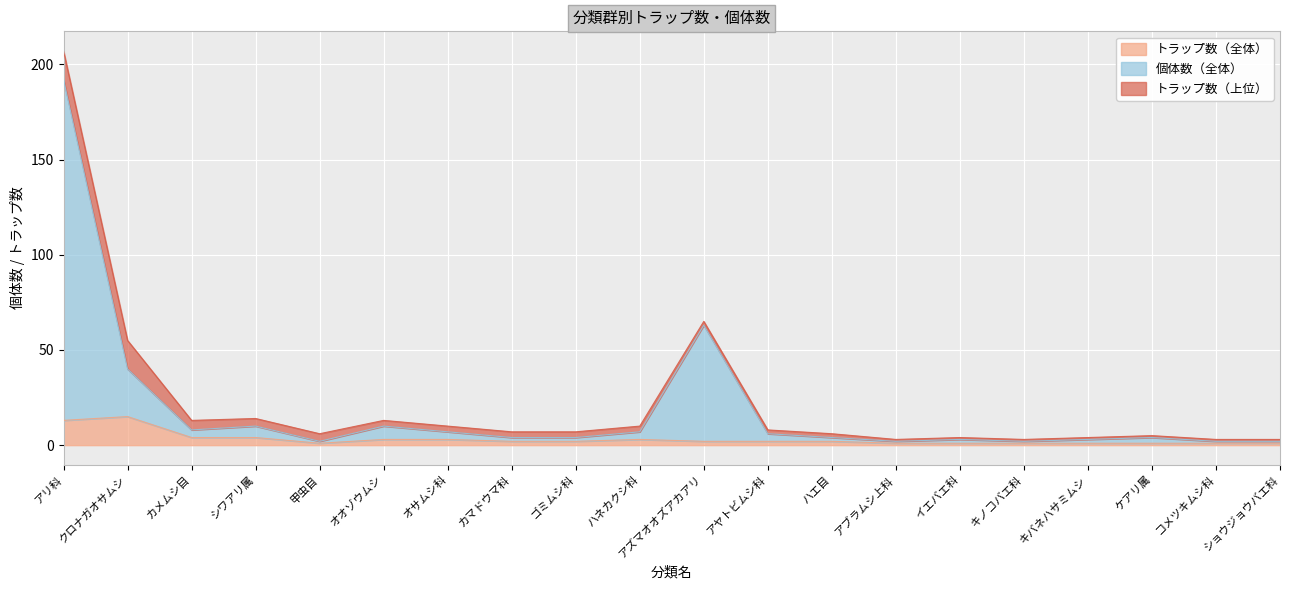

At which category is the sum across all series the highest?

アリ科